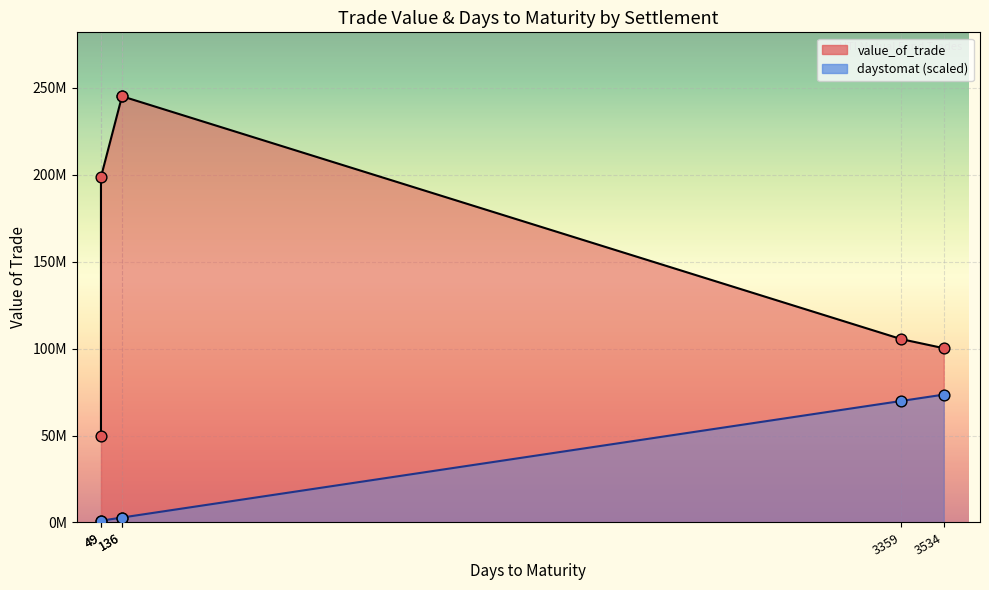

Which series contains the lowest Y value?

daystomat